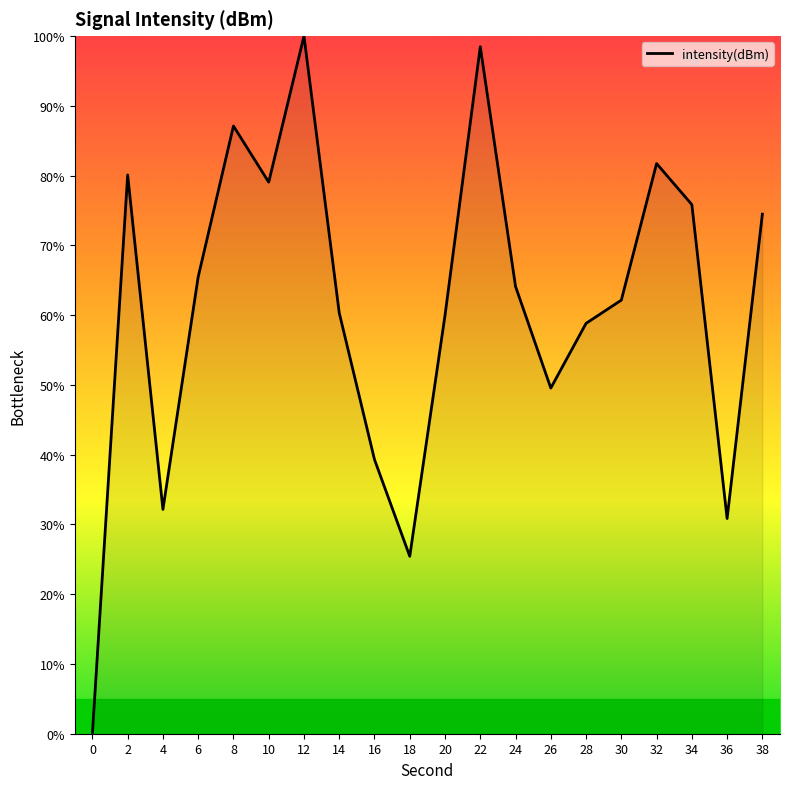

What is the greatest value displayed?

100.0